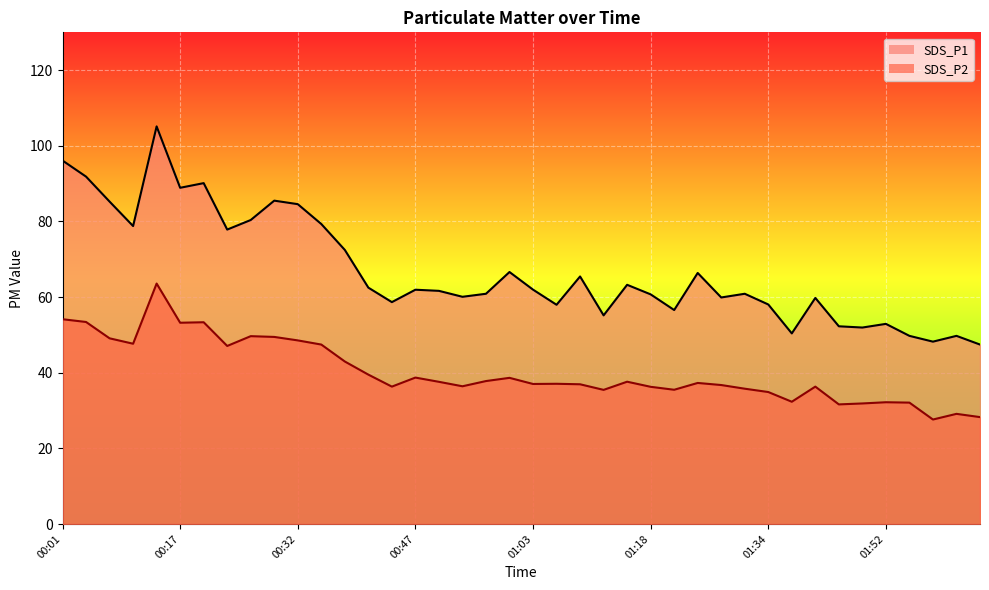

True or false: SDS_P2 has more than 1 points higher than both neighbors.

True